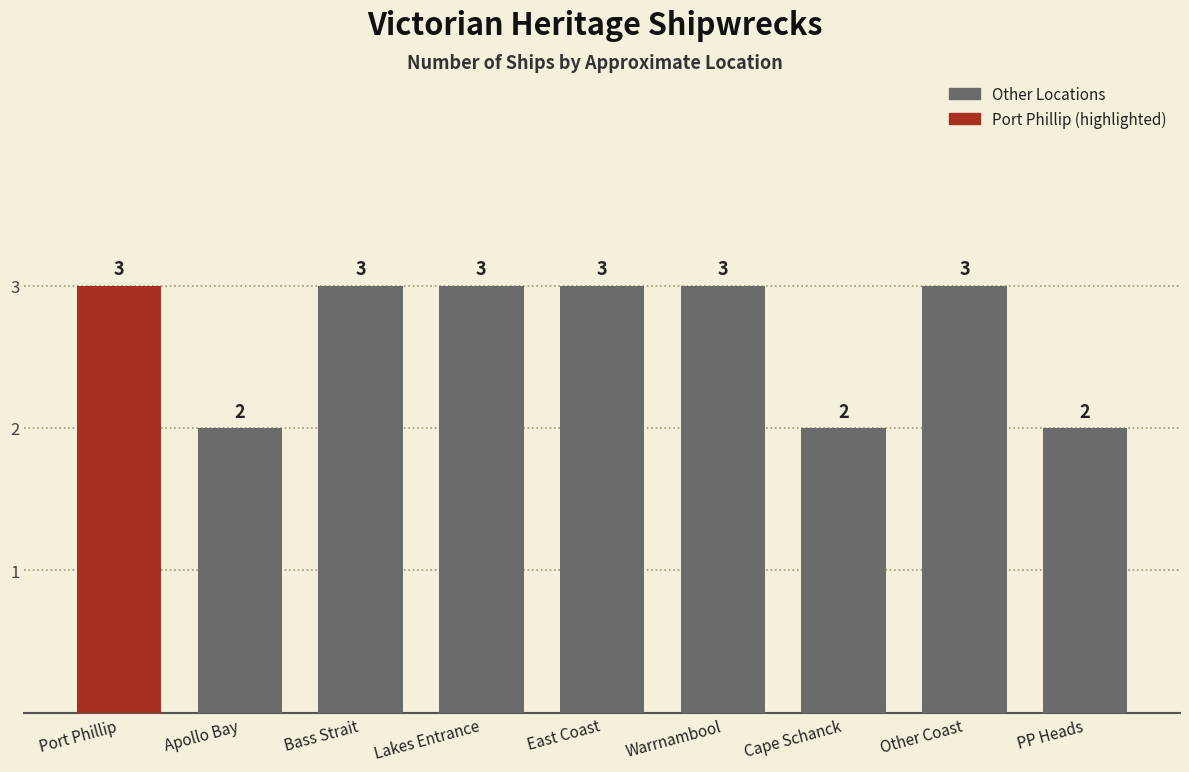

Read the value at PP Heads.

2